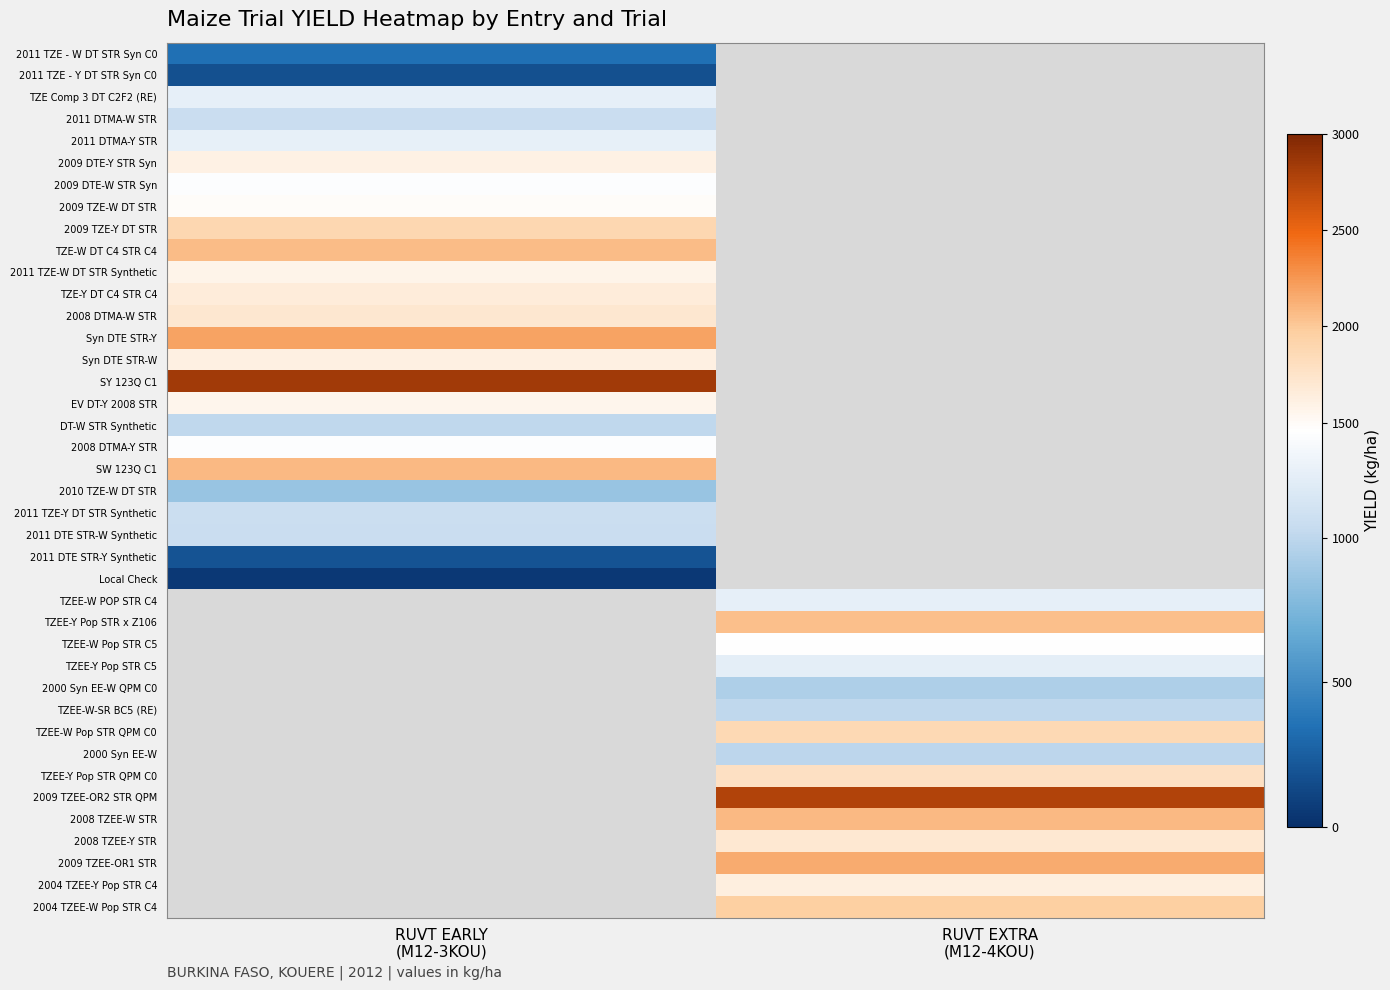

At which label is 2011 TZE - W DT STR Syn C0 closest to 338?

RUVT EARLY (M12-3KOU)